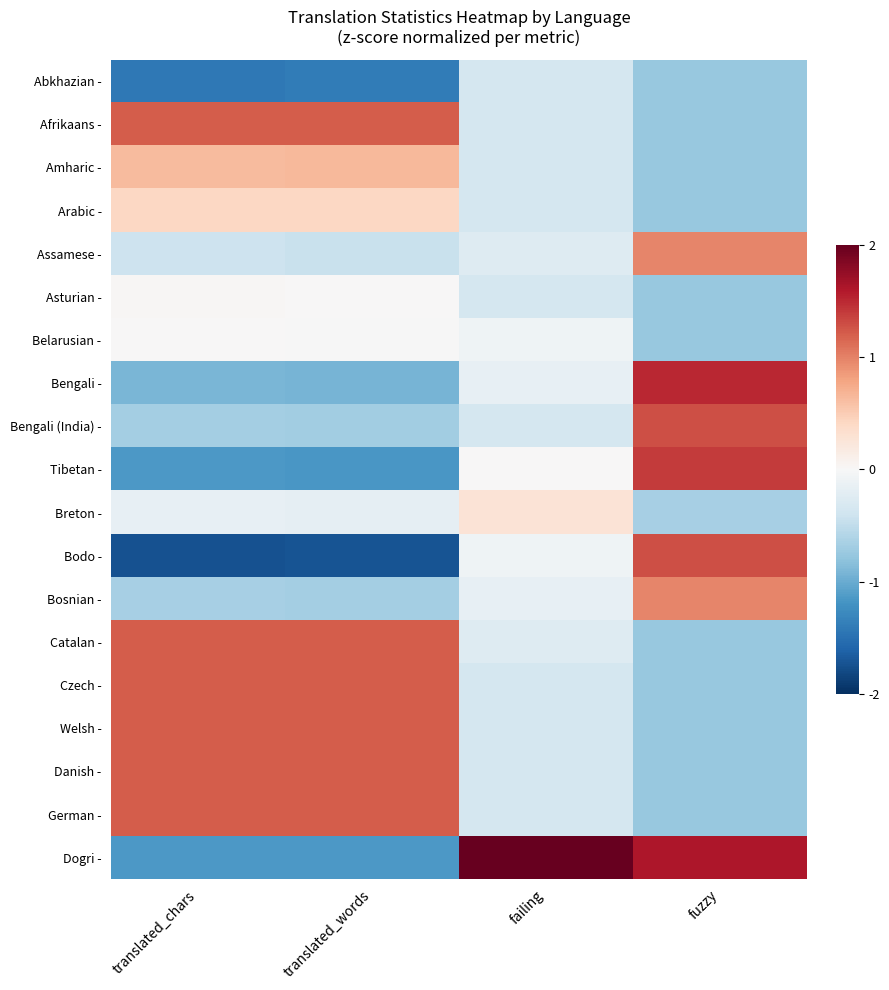

Which category has the lowest value across all series?

translated_chars